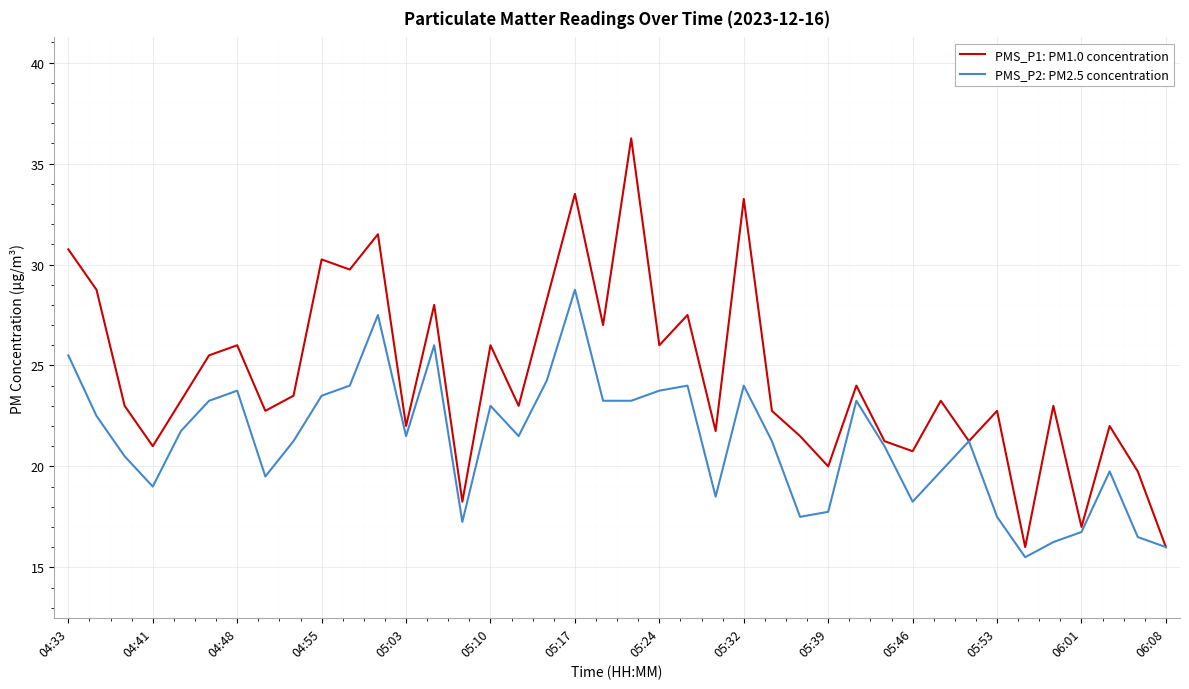

Which series has the largest total across all categories?

PMS_P1: PM1.0 concentration